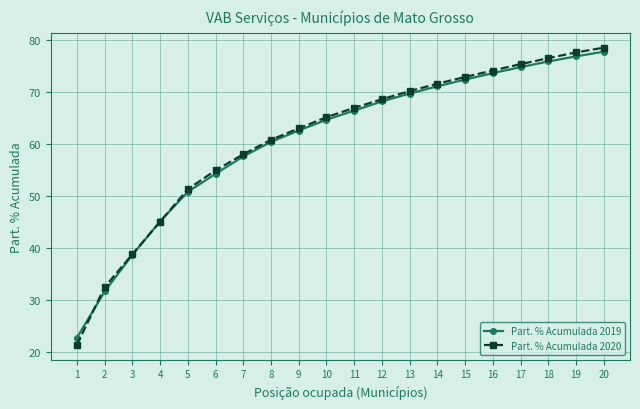

What is the minimum value shown in the chart?

21.4